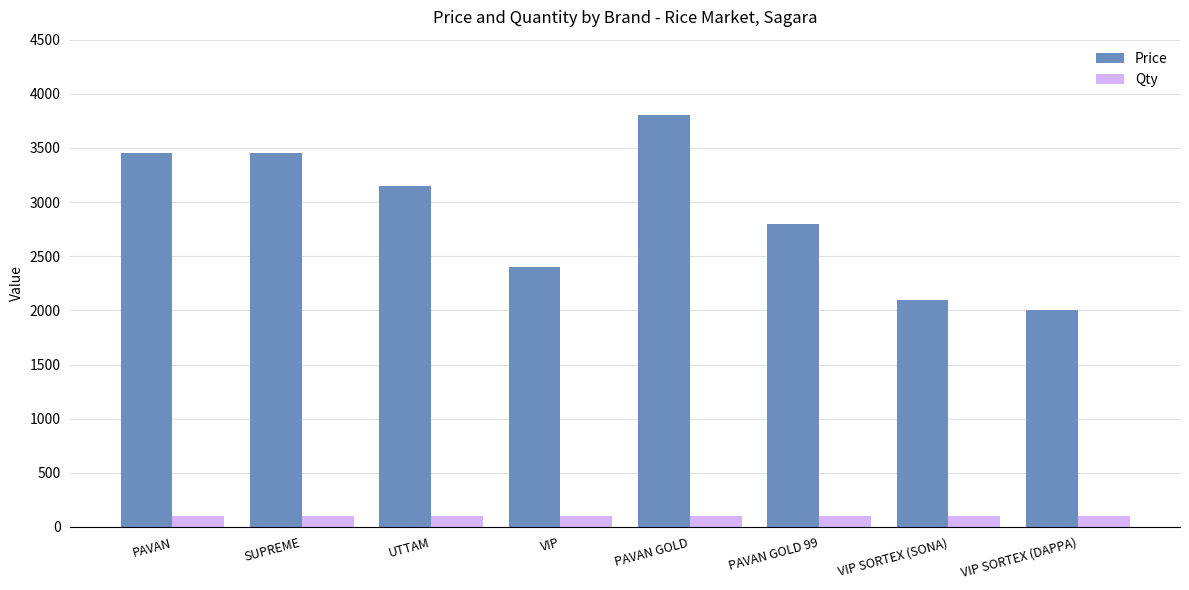

Are the bars horizontal?

No